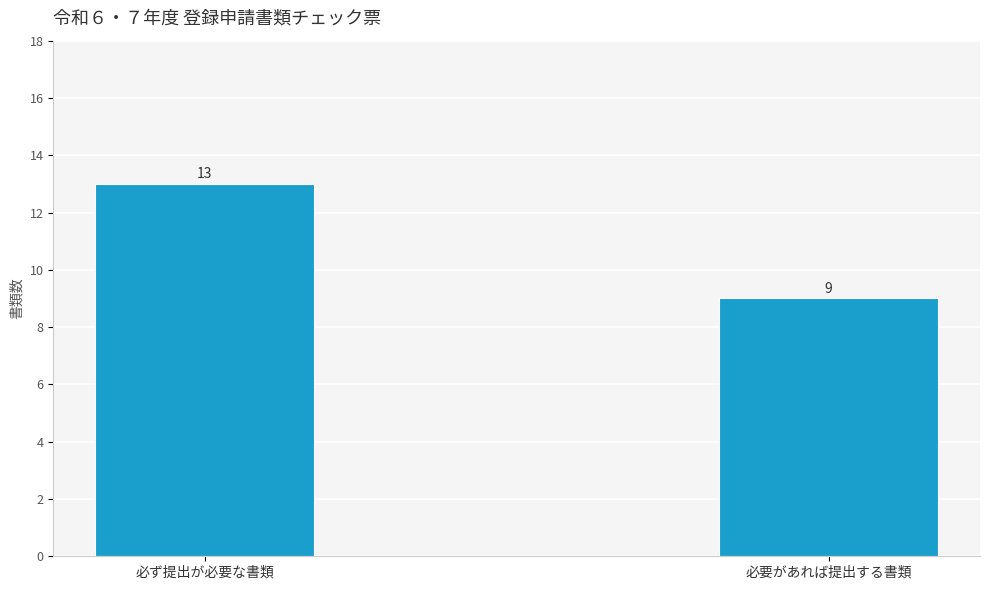

Which label corresponds to the smallest value in the chart?

必要があれば提出する書類